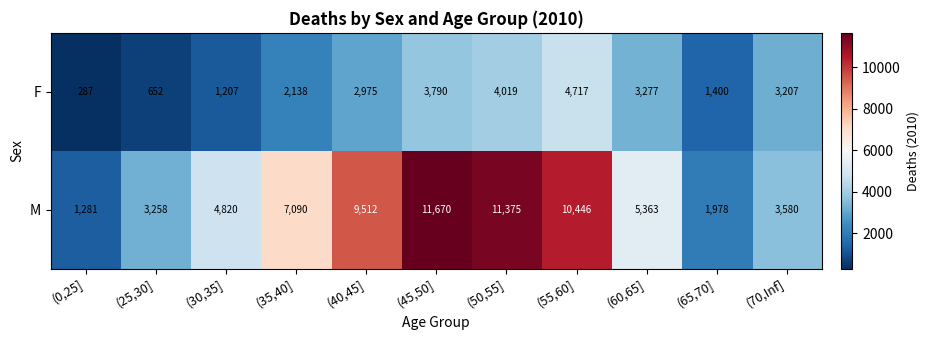

The F series shows 1590 at (40,45]. True or false?

False